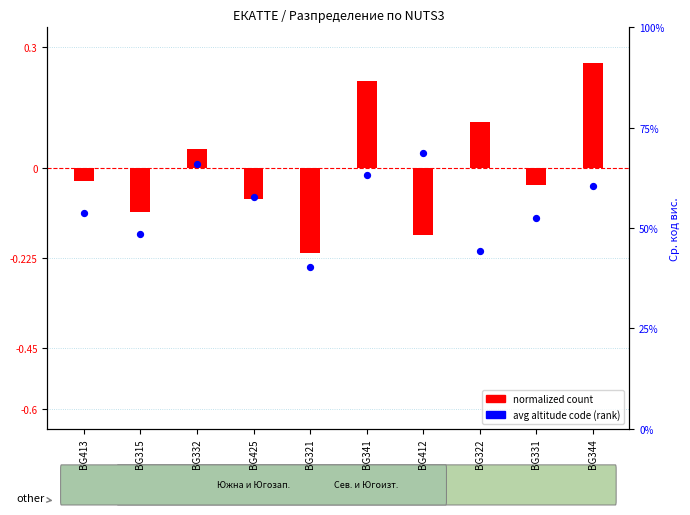

At which category is the sum across all series the highest?

BG344